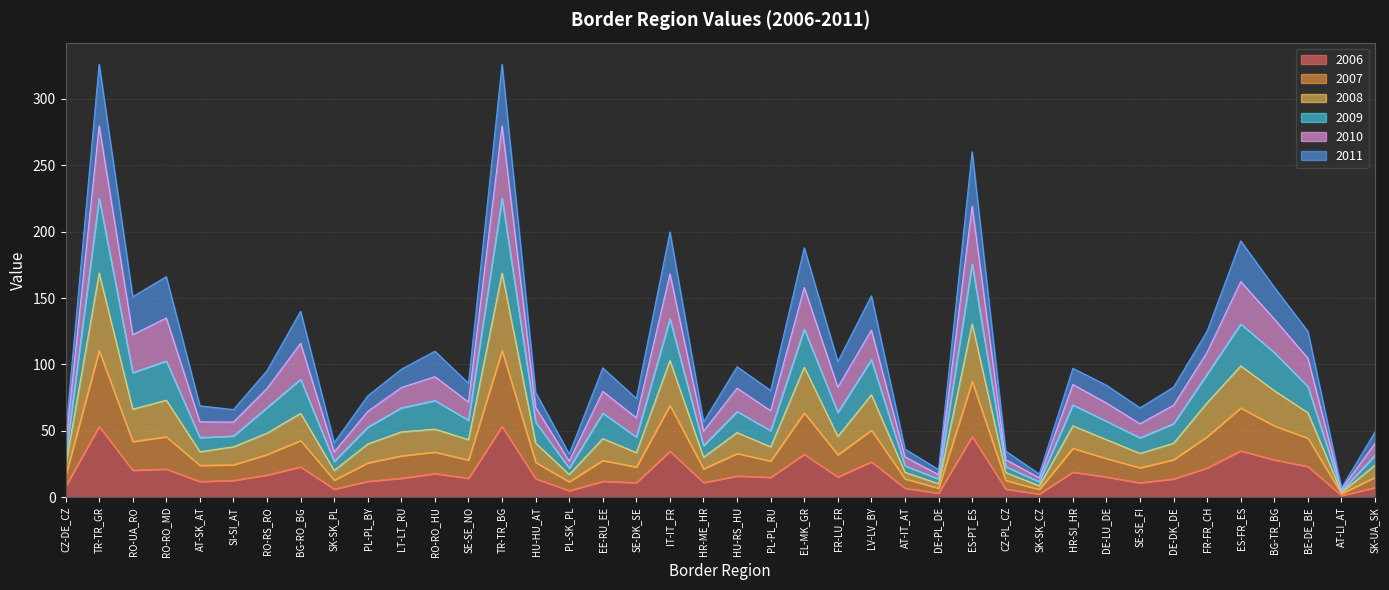

True or false: 2009 has a value of 65.6 at RO-RS_RO.

False